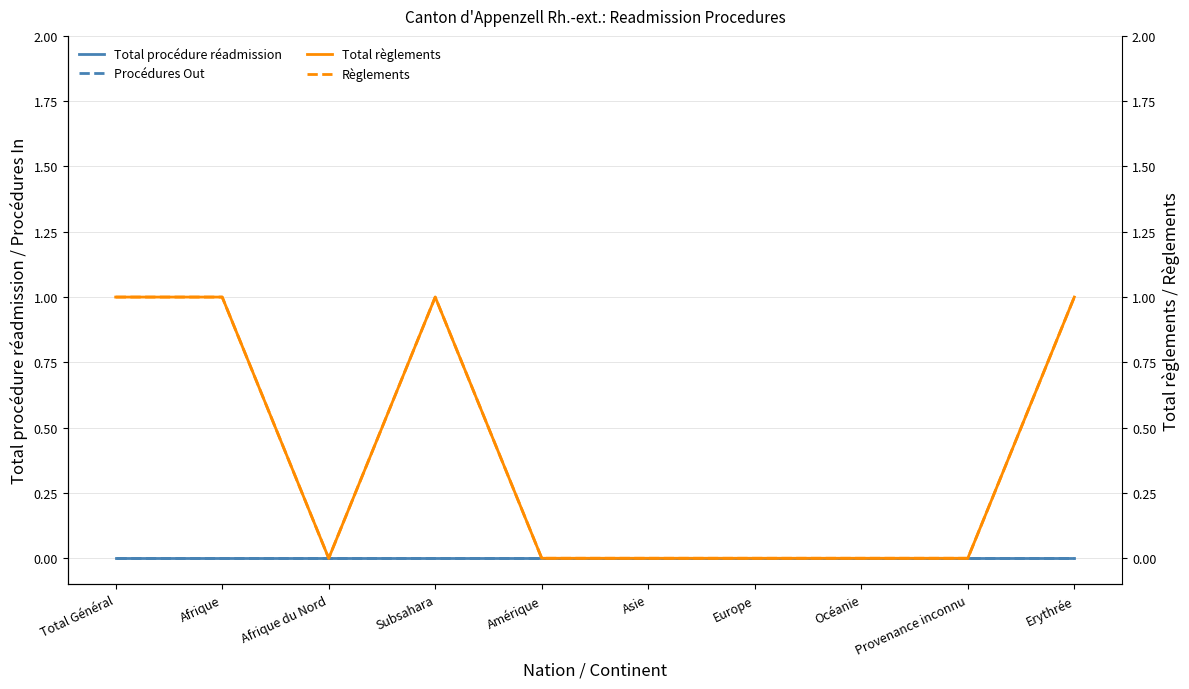

True or false: Total procédure réadmission and Procédures Out intersect in this chart.

False